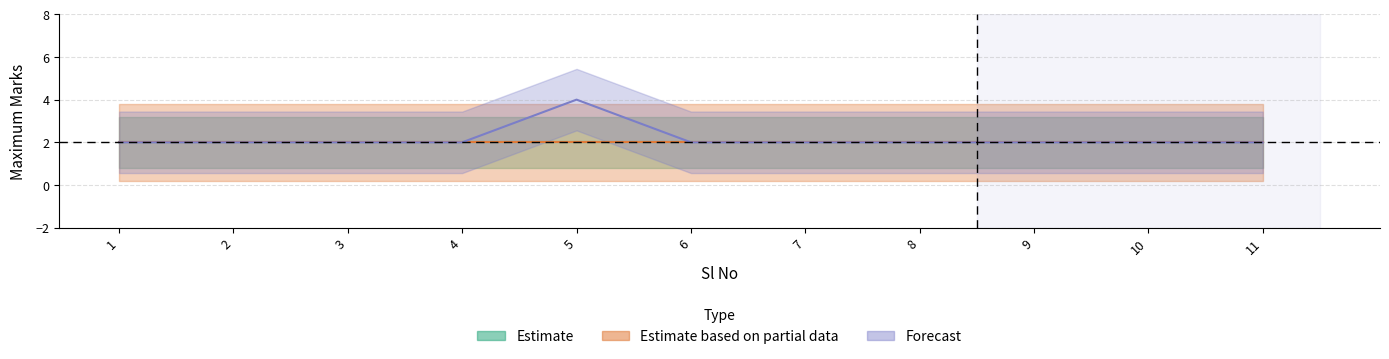

Where is the first local maximum for Bone Marrow & Stem Cell?

5